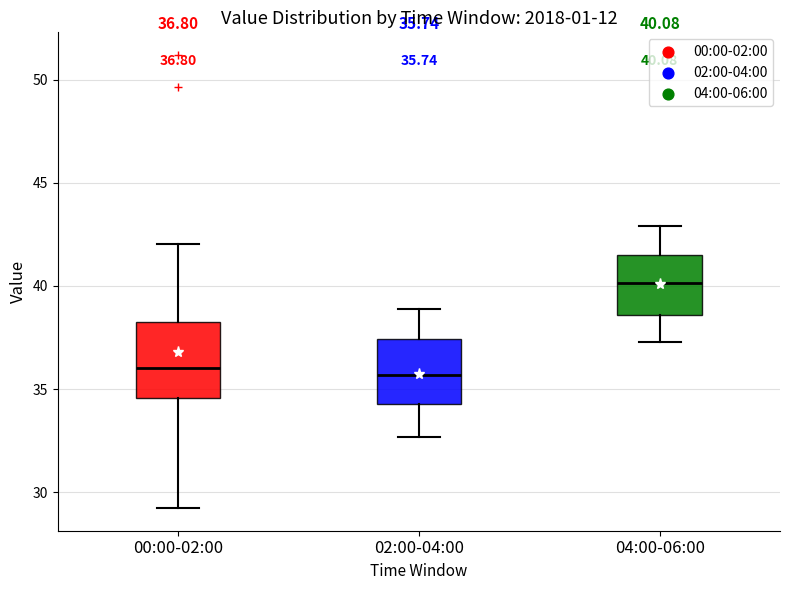

Comparing the boxes themselves (not the whiskers), which one is the tallest?

00:00-02:00